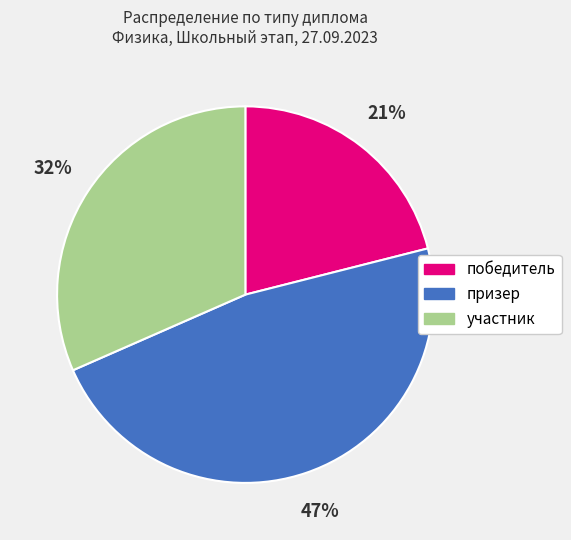

To the nearest percent, what is the difference between the largest and smallest slice percentages?

26%